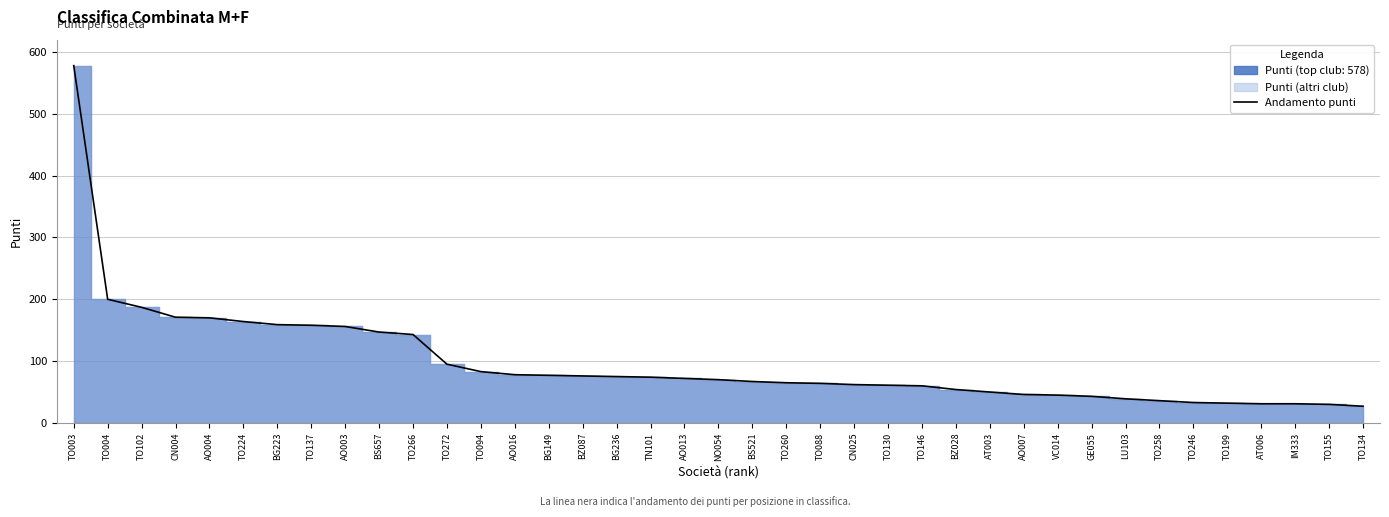

What is the sum of all values?

3809